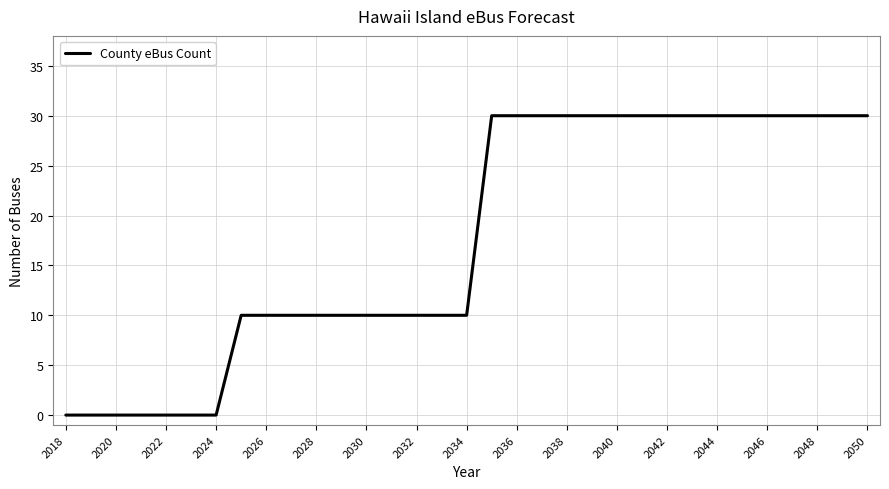

What is the difference between the maximum and minimum values?

30